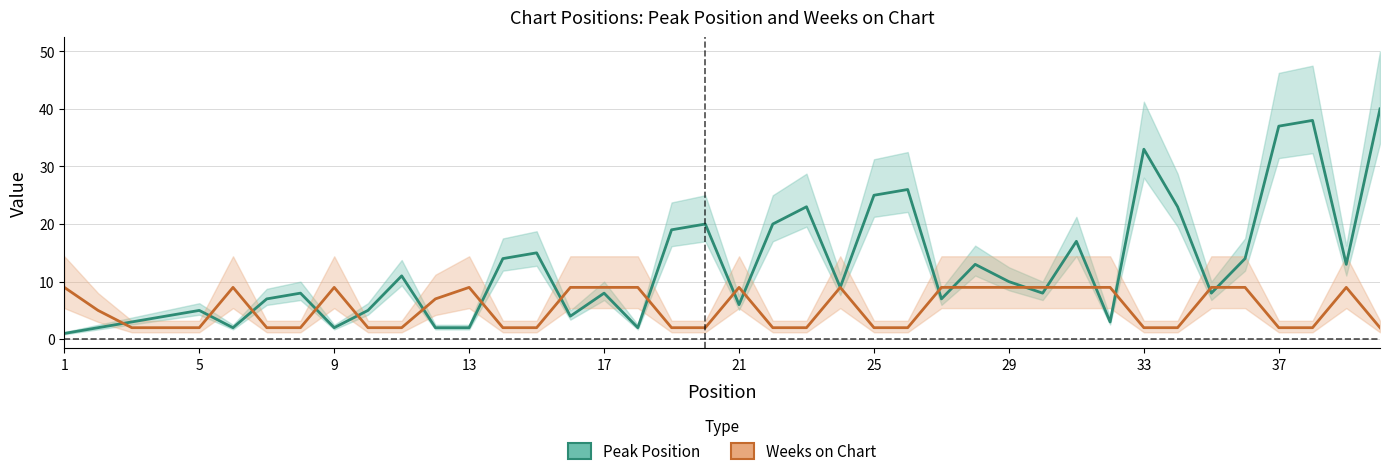

How many series are shown in this chart?

2